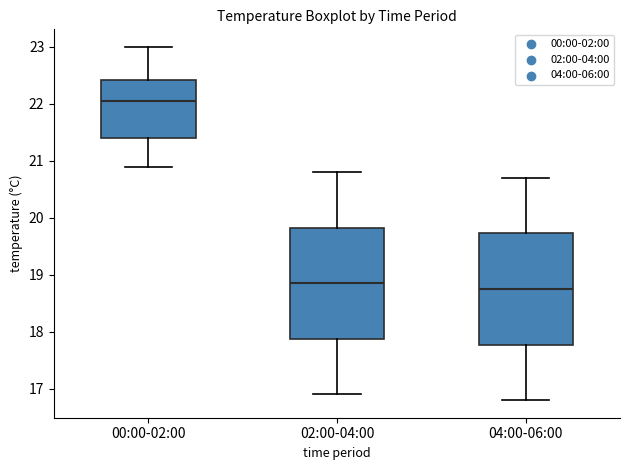

Reading left to right, transcribe this box plot: for each box, give where its median line is, the range the box spans, and where its two whiskers end, as read against the y-axis. The values are not printed on the chart, so give them approximately, as read against the axis.

00:00-02:00: median 22.1, box 21.4 to 22.4, whiskers 20.9 to 23.0
02:00-04:00: median 18.9, box 17.9 to 19.8, whiskers 16.9 to 20.8
04:00-06:00: median 18.8, box 17.8 to 19.7, whiskers 16.8 to 20.7